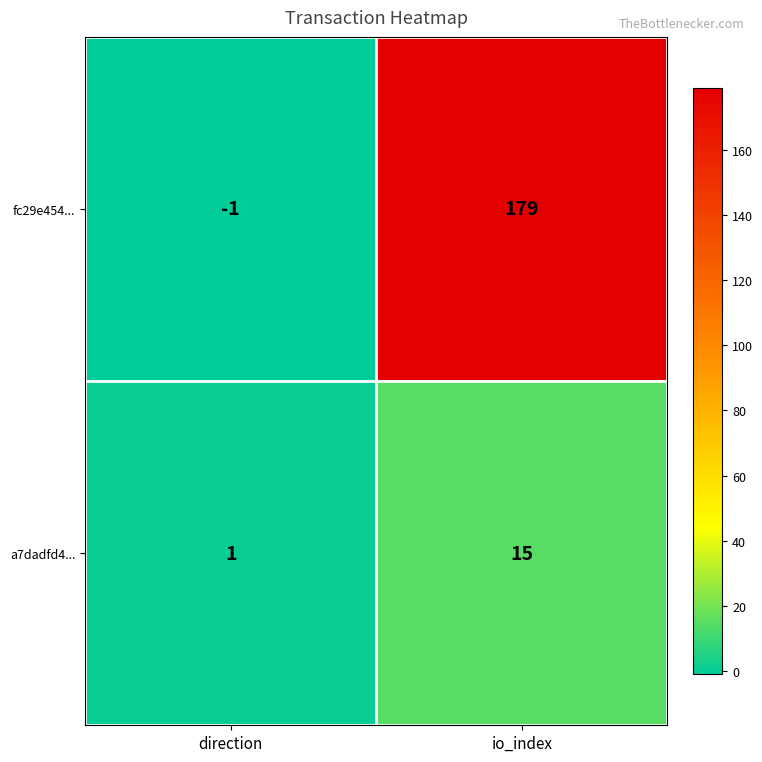

Is it true that fc29e454... equals 179 at io_index?

True